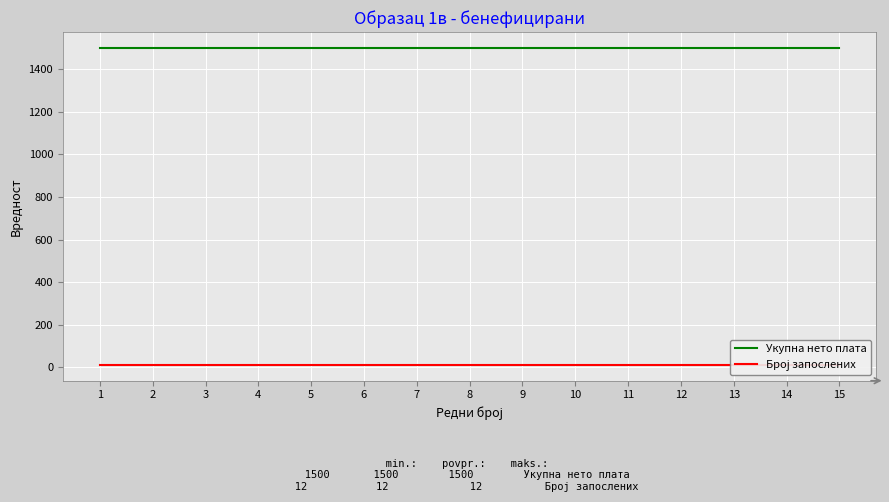

Reading right to left, transcribe all the data shown in this chart.

Укупна нето плата: 1500	1500	1500	1500	1500	1500	1500	1500	1500	1500	1500	1500	1500	1500	1500
Број запослених: 12	12	12	12	12	12	12	12	12	12	12	12	12	12	12